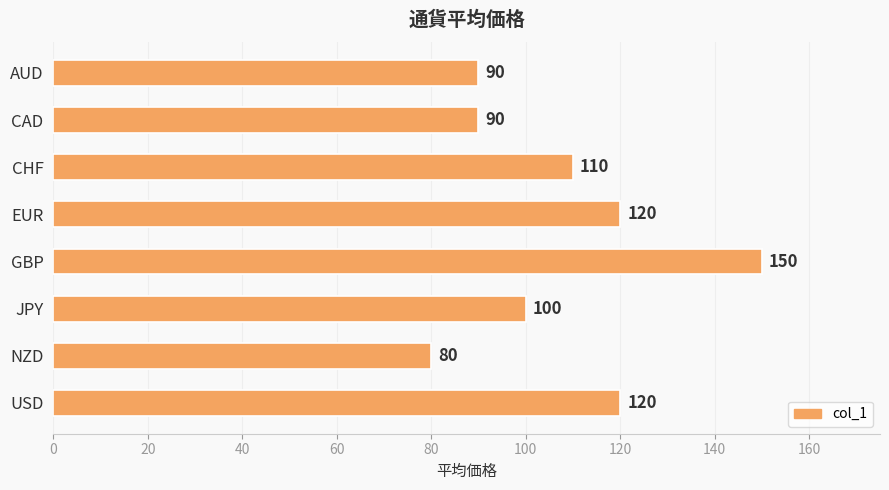

Which category has the lowest value across all series?

NZD